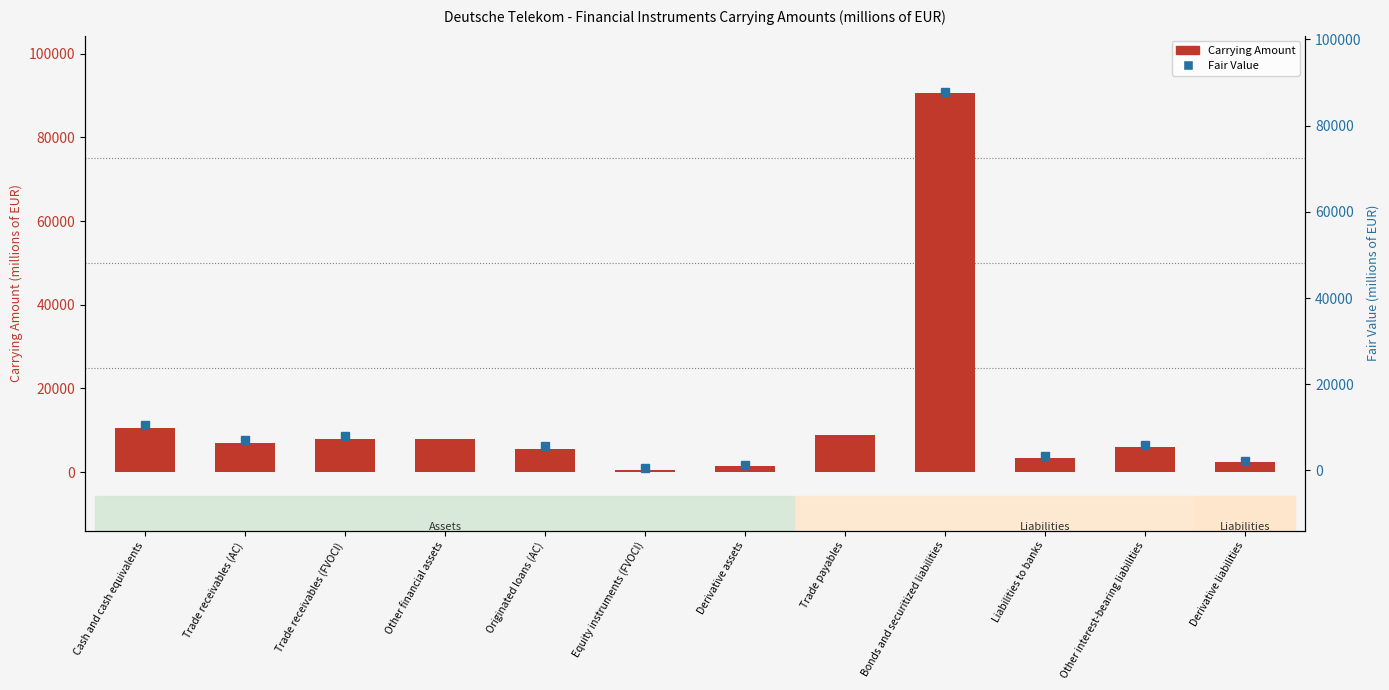

At Cash and cash equivalents, list the series in order from smallest to largest.

Carrying Amount, Fair Value